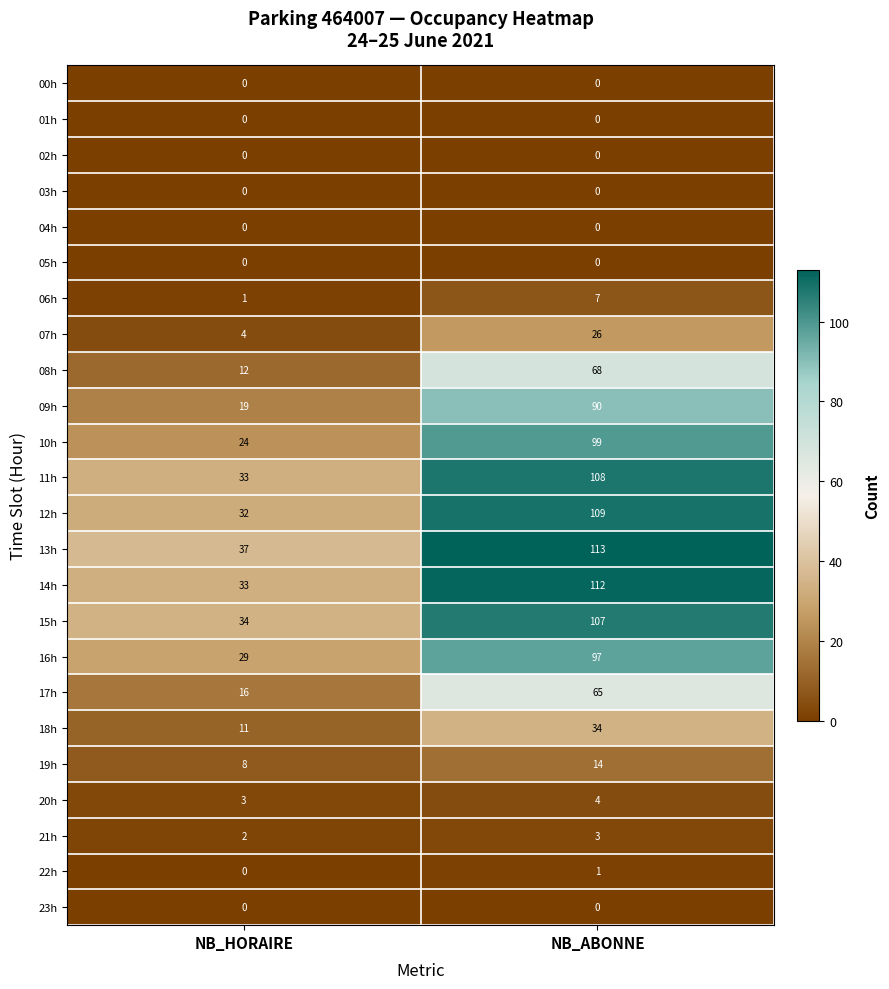

What is the difference between the highest and lowest values at NB_HORAIRE?

37